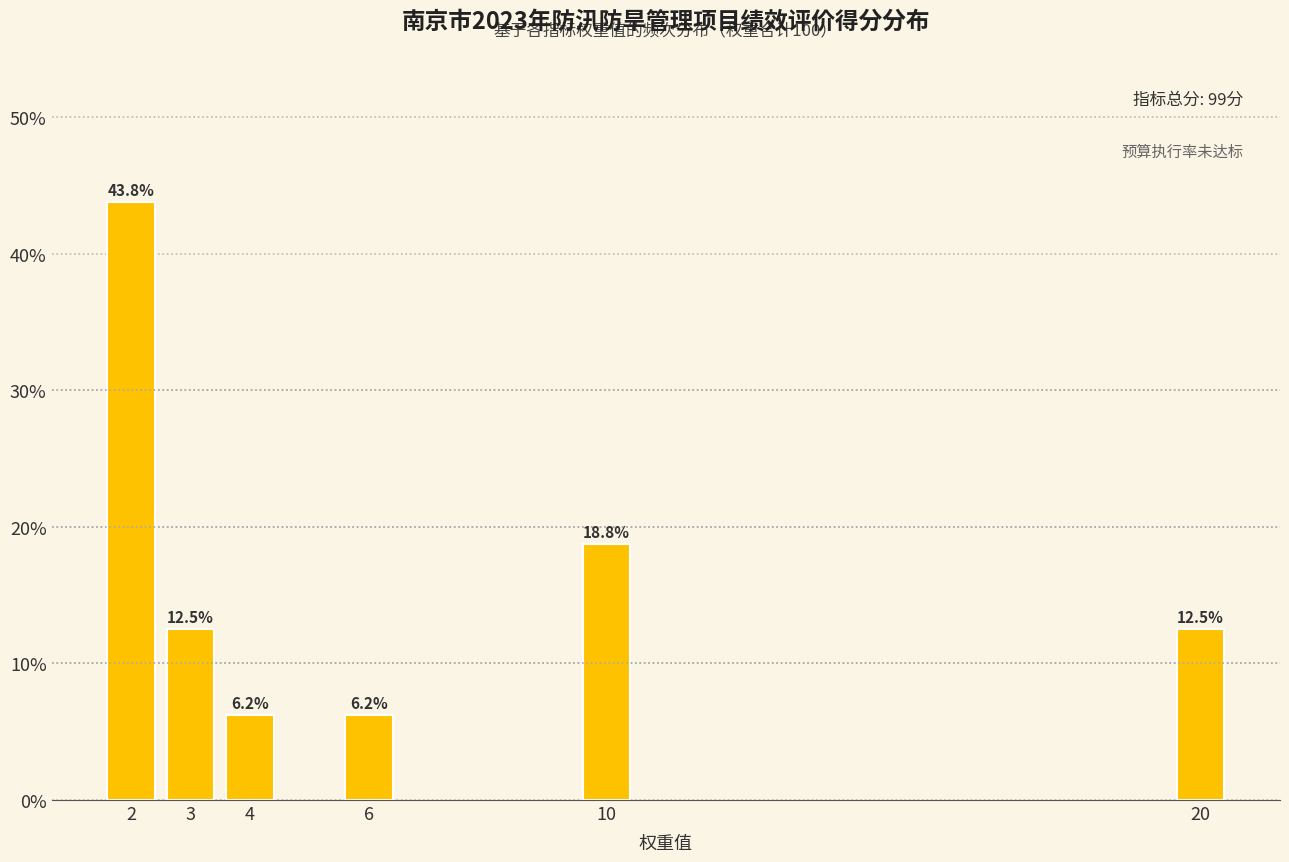

What is the maximum value shown in the chart?

43.8